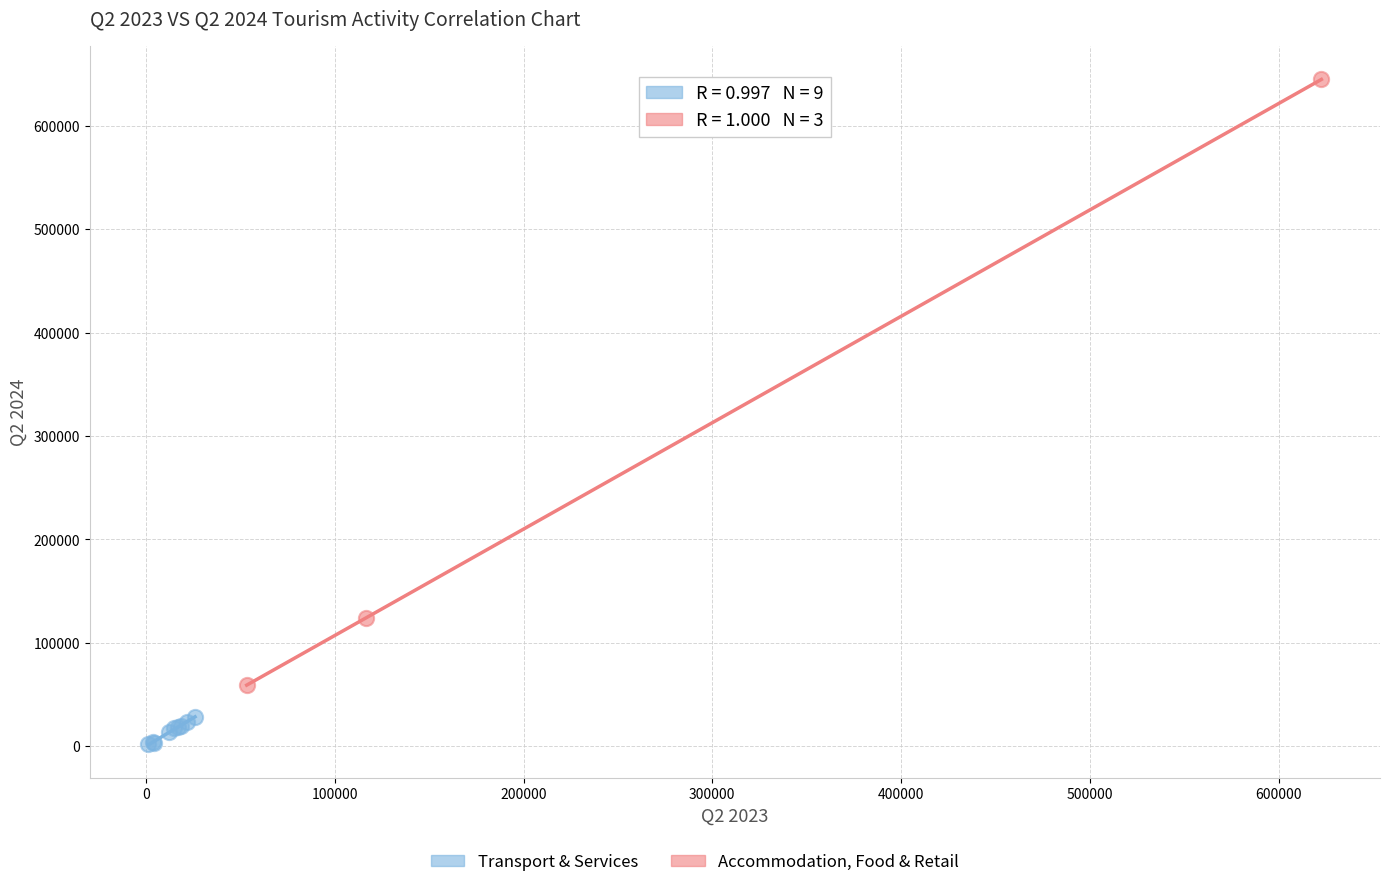

Which series has the largest Y range (max minus min)?

Accommodation, Food & Retail